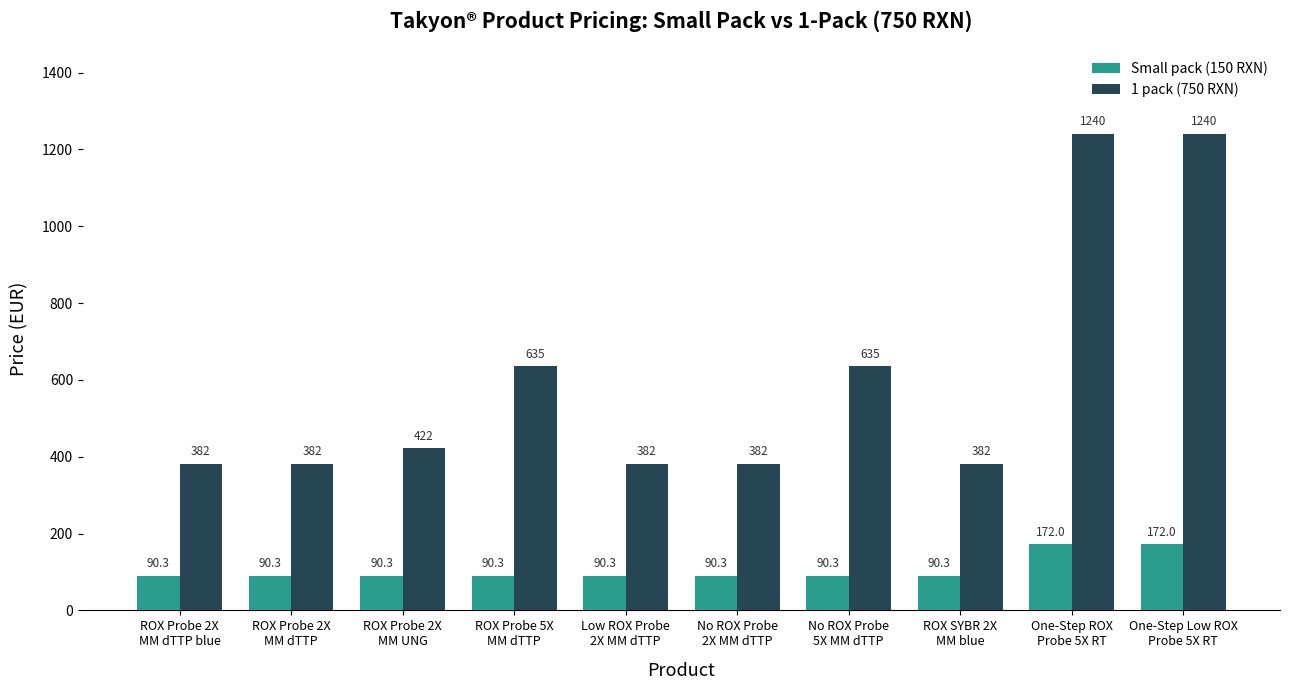

Reading left to right, list all the values displayed in this chart.

Small pack (150 RXN): 90.3	90.3	90.3	90.3	90.3	90.3	90.3	90.3	172.0	172.0
1 pack (750 RXN): 382.0	382.0	422.0	635.0	382.0	382.0	635.0	382.0	1240.0	1240.0